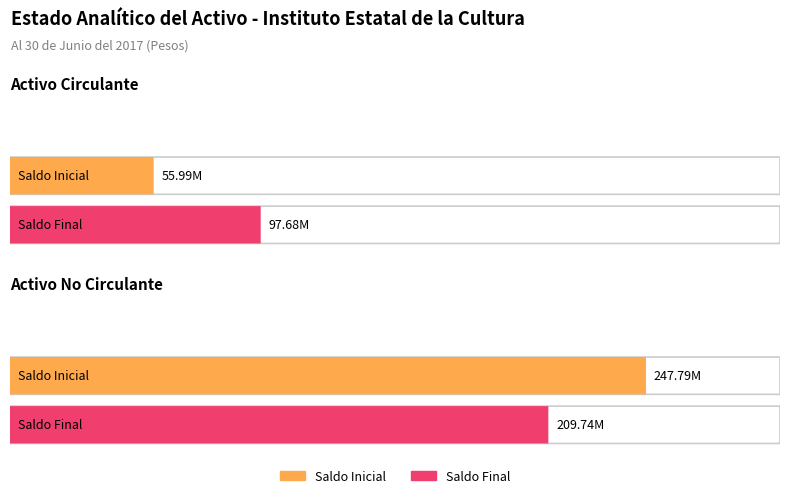

Rank the series at Activo Circulante from lowest to highest value.

Saldo Inicial, Saldo Final